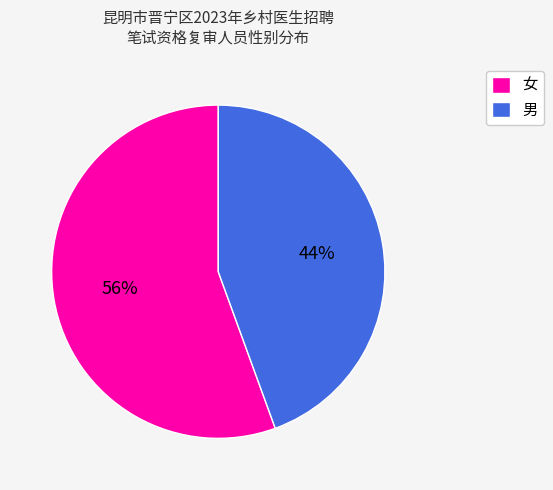

To the nearest percent, what is the combined percentage of 女 and 男?

100%